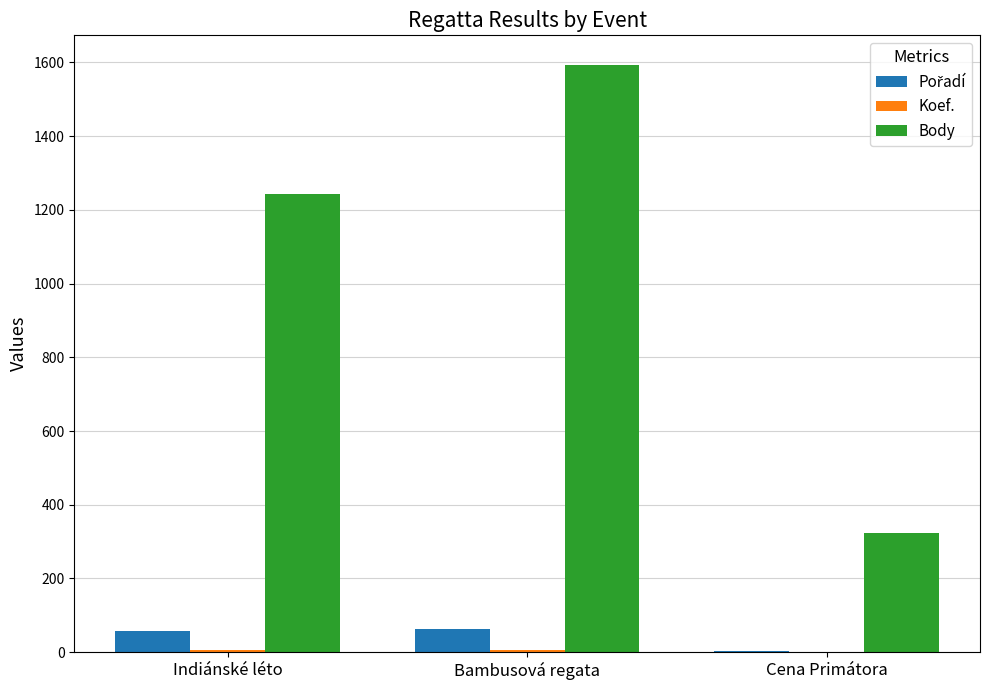

What is the greatest value displayed?

1594